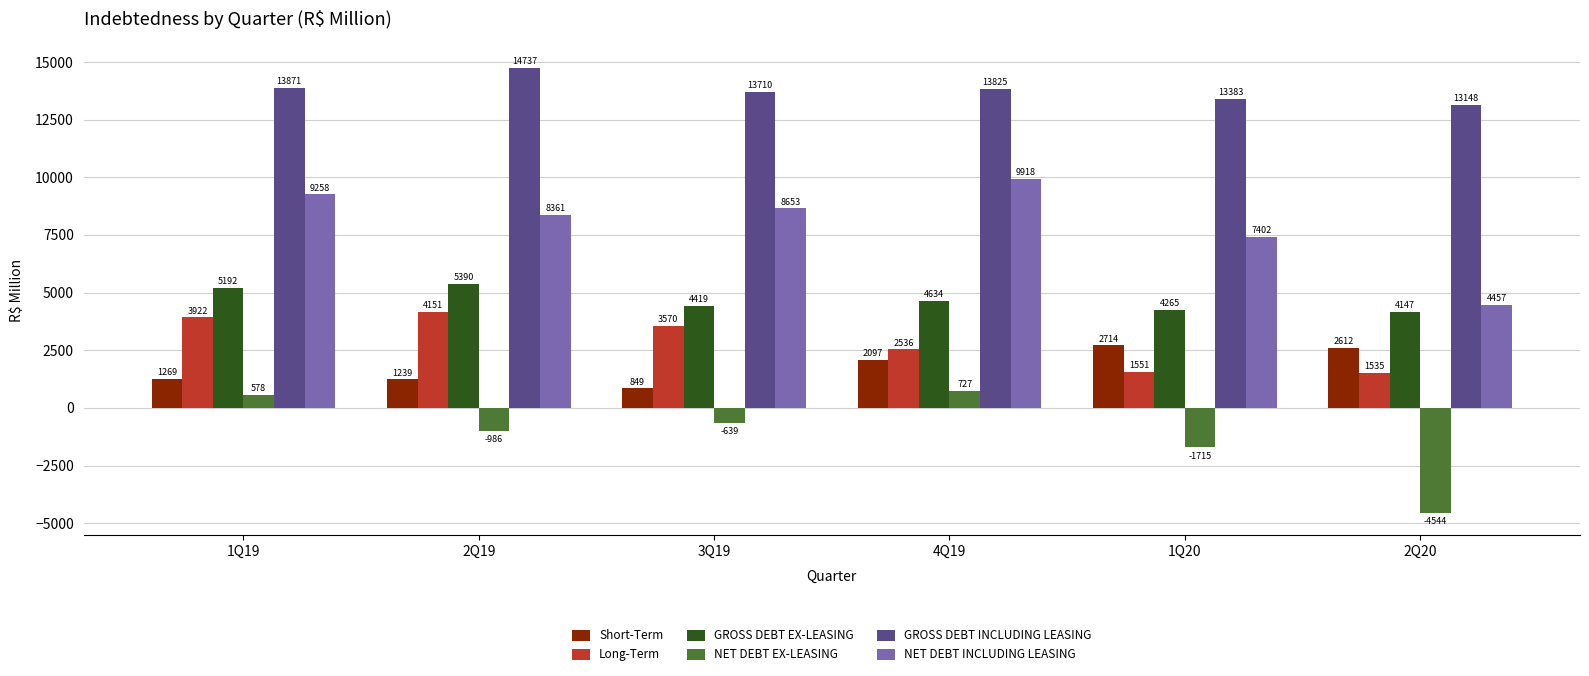

Rank the series at 3Q19 from highest to lowest value.

GROSS DEBT INCLUDING LEASING, NET DEBT INCLUDING LEASING, GROSS DEBT EX-LEASING, Long-Term, Short-Term, NET DEBT EX-LEASING